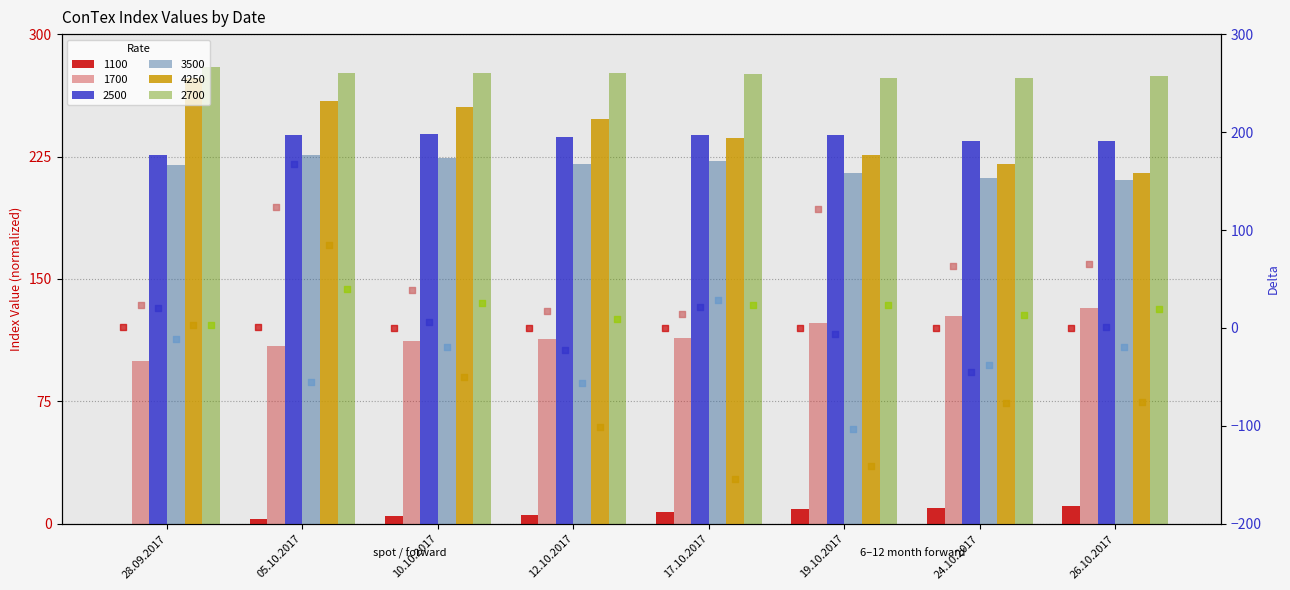

Is the value of 3500 at 28.09.2017 greater than the value of 4250 at 19.10.2017?

No